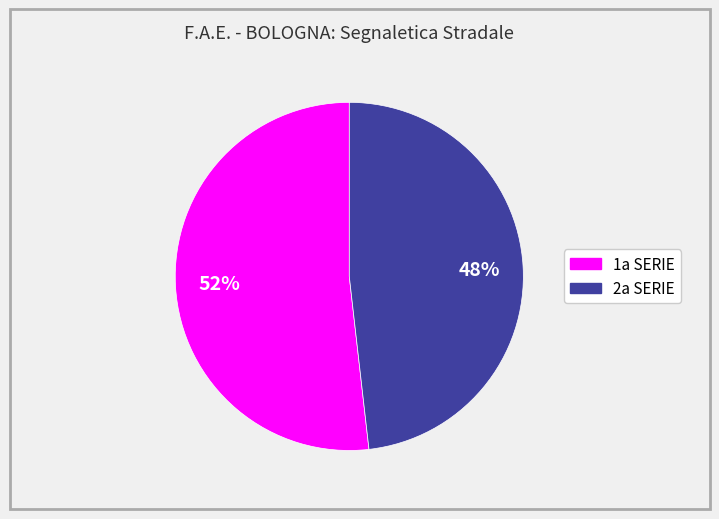

Count the number of slices in the pie.

2